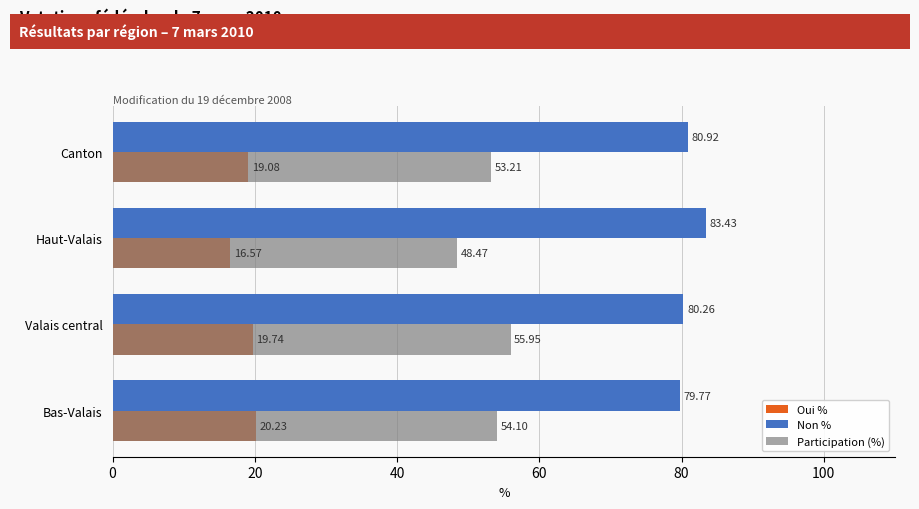

List the series in order of their overall mean, lowest first.

Oui %, Participation (%), Non %